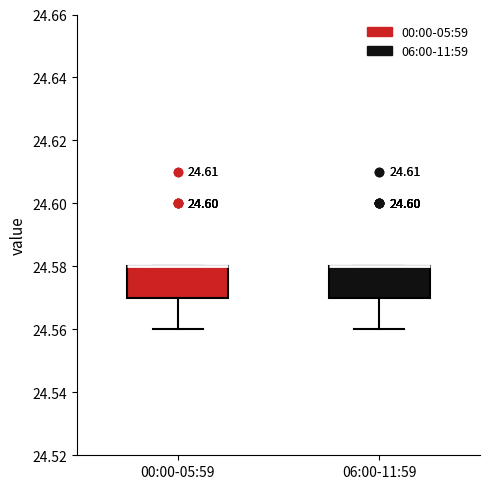

Reading left to right, read every box against the y-axis: the position of its median line, the range the box covers, and the ends of its whiskers. The values are not printed on the chart, so give them approximately, as read against the axis.

00:00-05:59: median 24.58 (drawn on the box's upper edge), box 24.57 to 24.58, whiskers 24.56 to 24.58
06:00-11:59: median 24.58 (drawn on the box's upper edge), box 24.57 to 24.58, whiskers 24.56 to 24.58